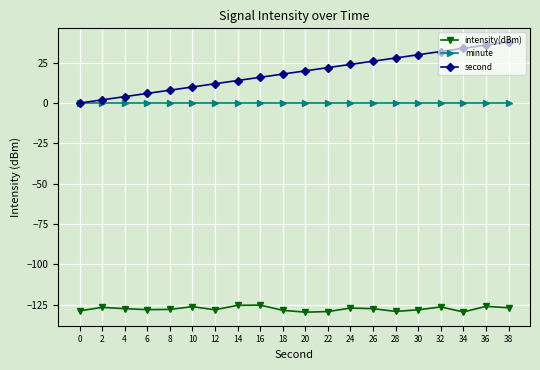

The second series shows 36.0 at 36. True or false?

True